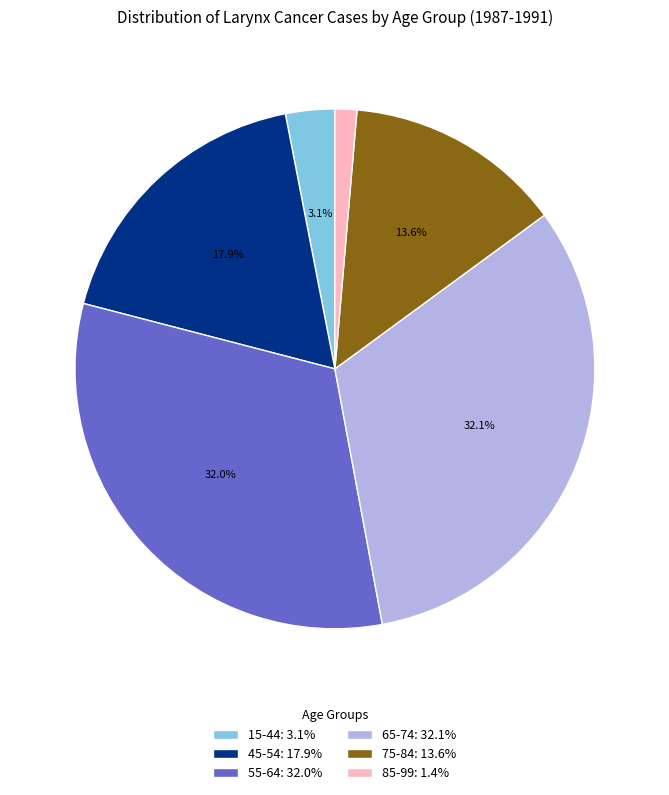

What is the ratio of the value at 55-64: 32.0% to the value at 65-74: 32.1%?

1.0